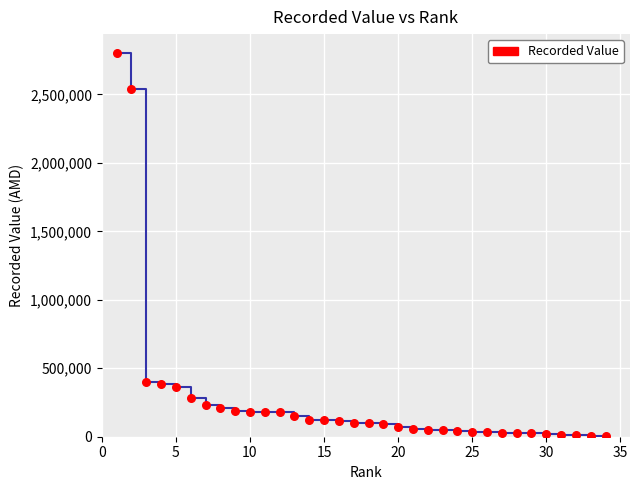

What is the range of X values (max minus min)?

33